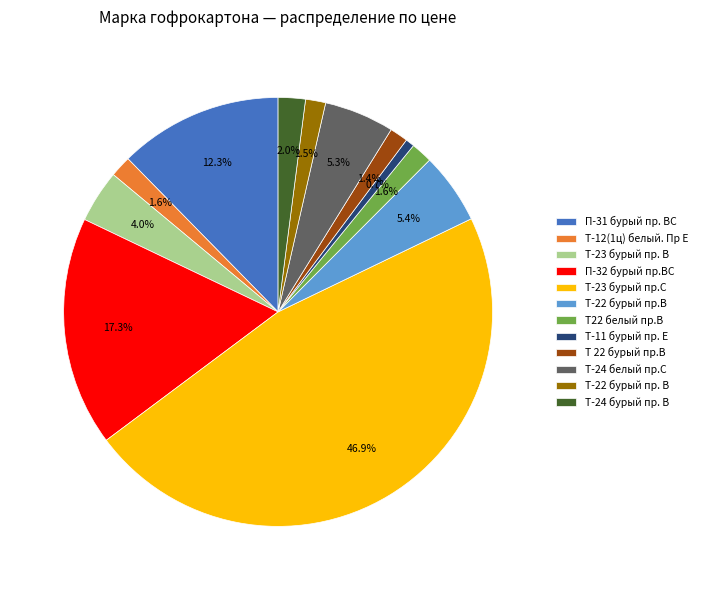

Which category has the biggest portion of the pie?

Т-23 бурый пр.С